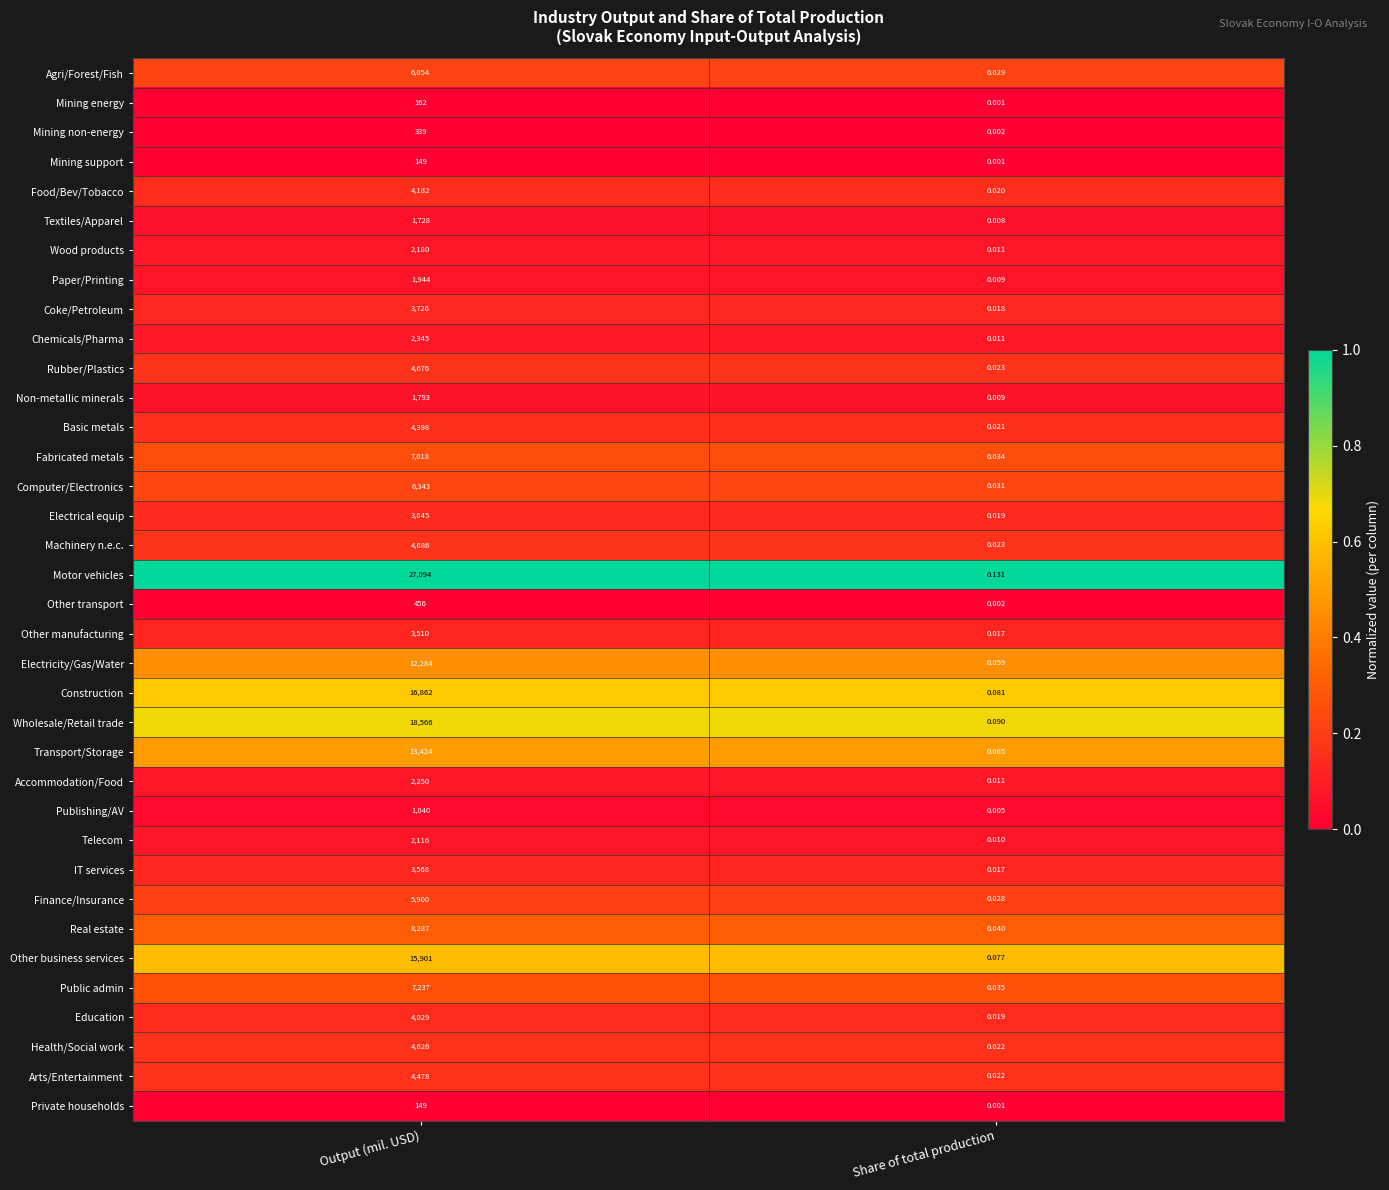

Which category has the highest value in the Publishing/AV series?

Output (mil. USD)